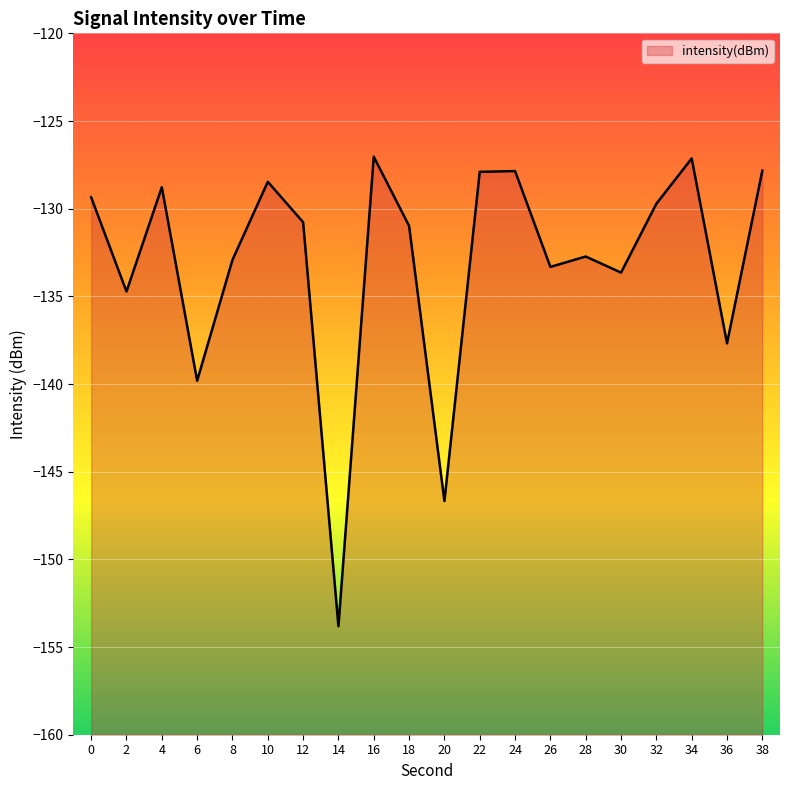

Where is the first local maximum?

4